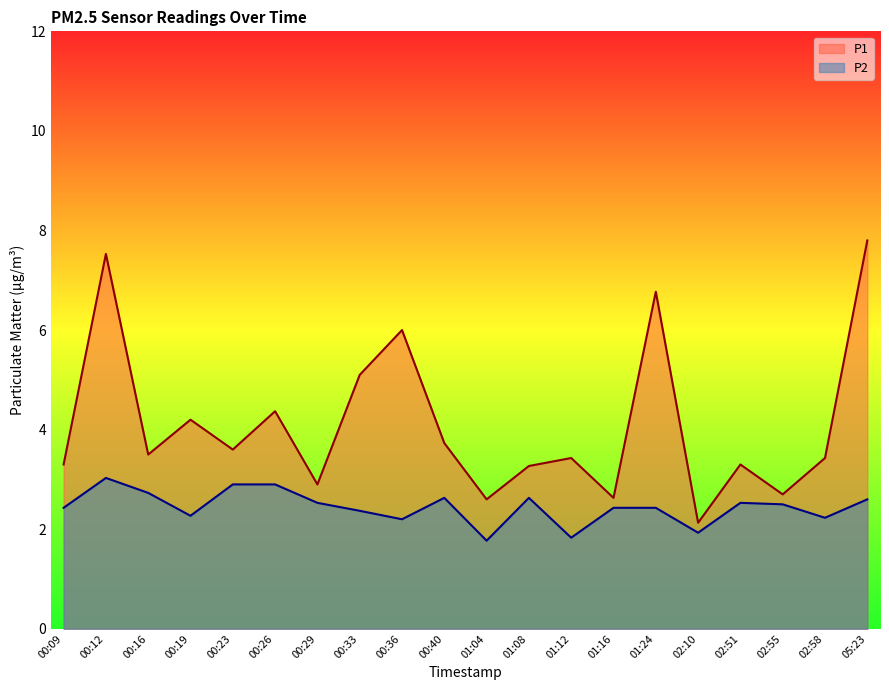

Is the value of P1 at 01:24 greater than the value of P2 at 00:16?

Yes